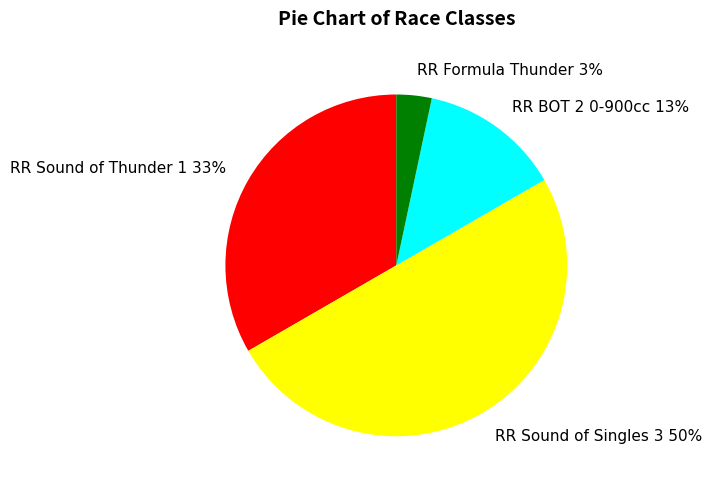

Is the sum of RR Sound of Singles 3 and RR Sound of Thunder 1 greater than half?

Yes